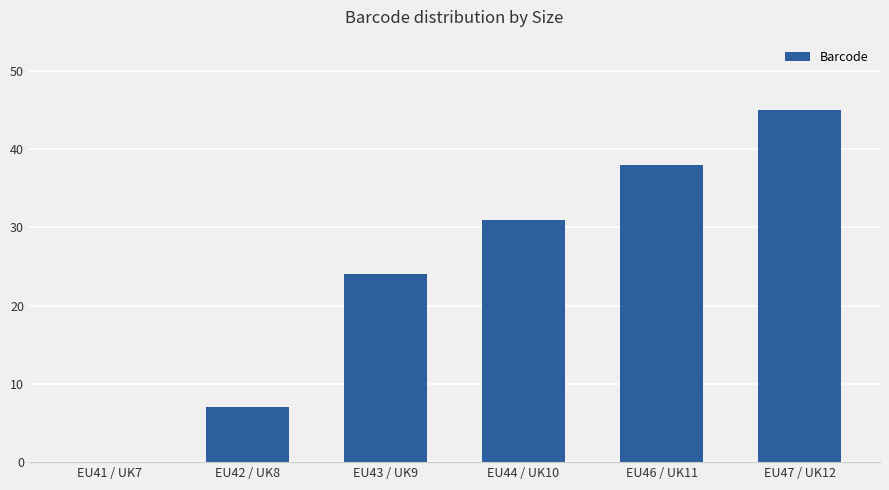

What is the sum of all values?

145